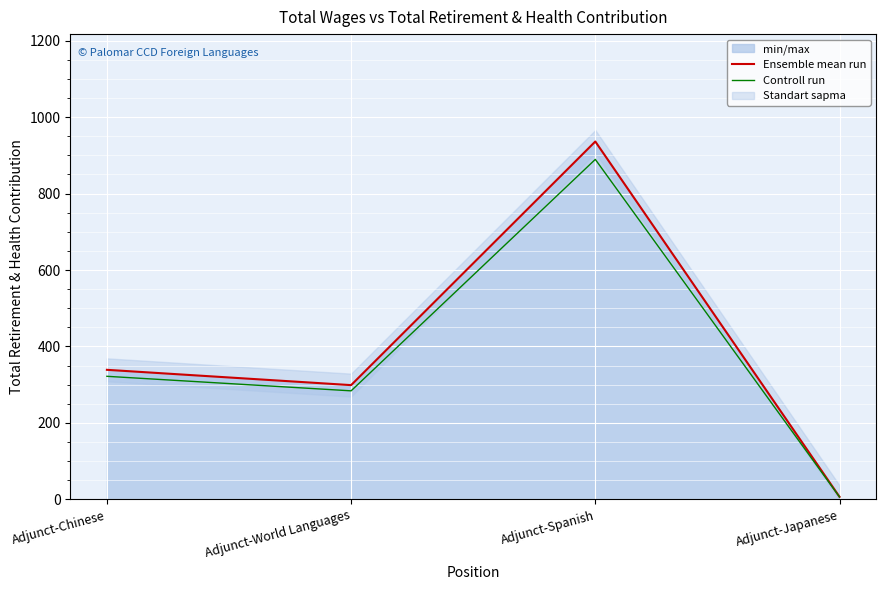

Reading left to right, what are all the values shown in this chart?

Ensemble mean run: Adjunct-Chinese=339.0	Adjunct-World Languages=299.0	Adjunct-Spanish=936.0	Adjunct-Japanese=7.0
Controll run: Adjunct-Chinese=322.1	Adjunct-World Languages=284.1	Adjunct-Spanish=889.2	Adjunct-Japanese=6.6